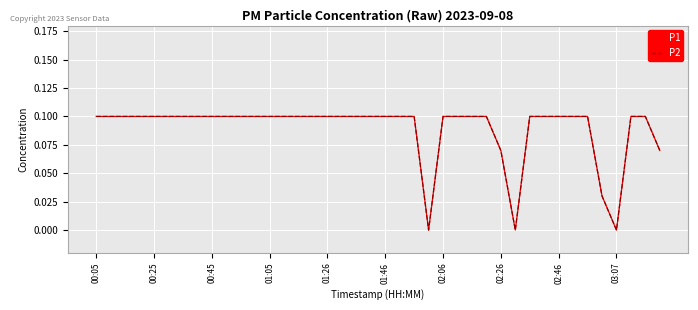

Does the chart have visible grid lines?

Yes